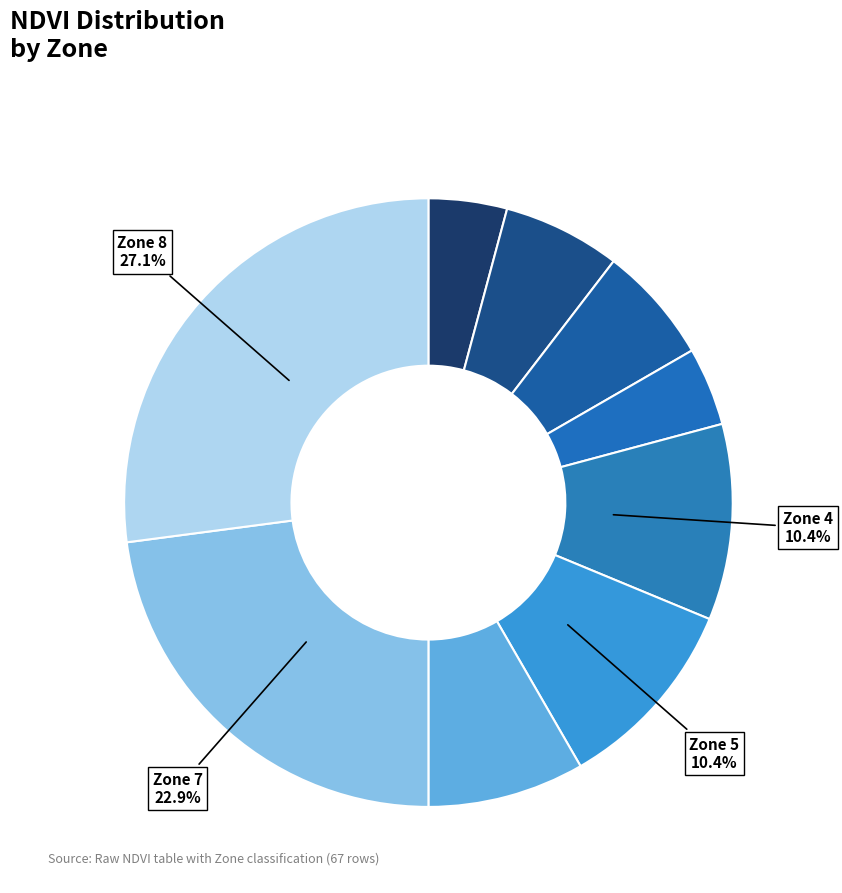

How many slices are in this pie chart?

9